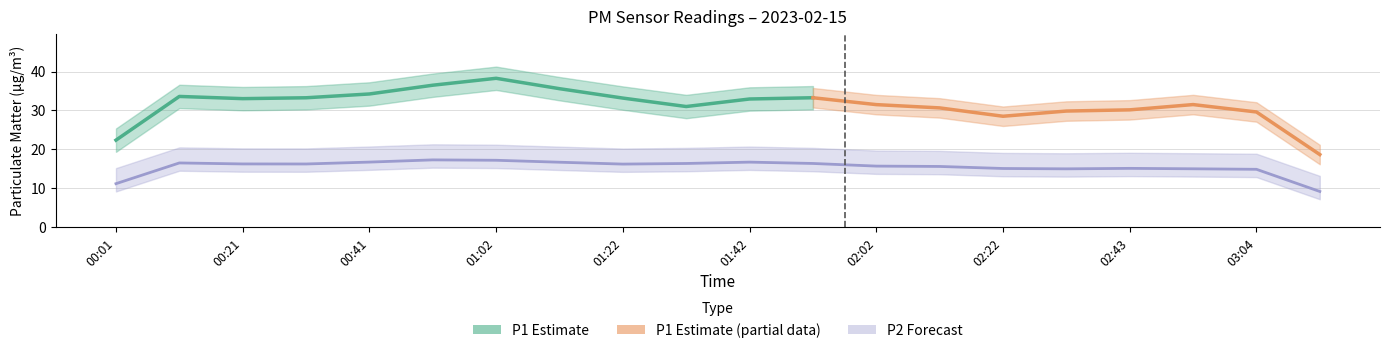

True or false: P2 has a value of 22.6 at 02:12.

False